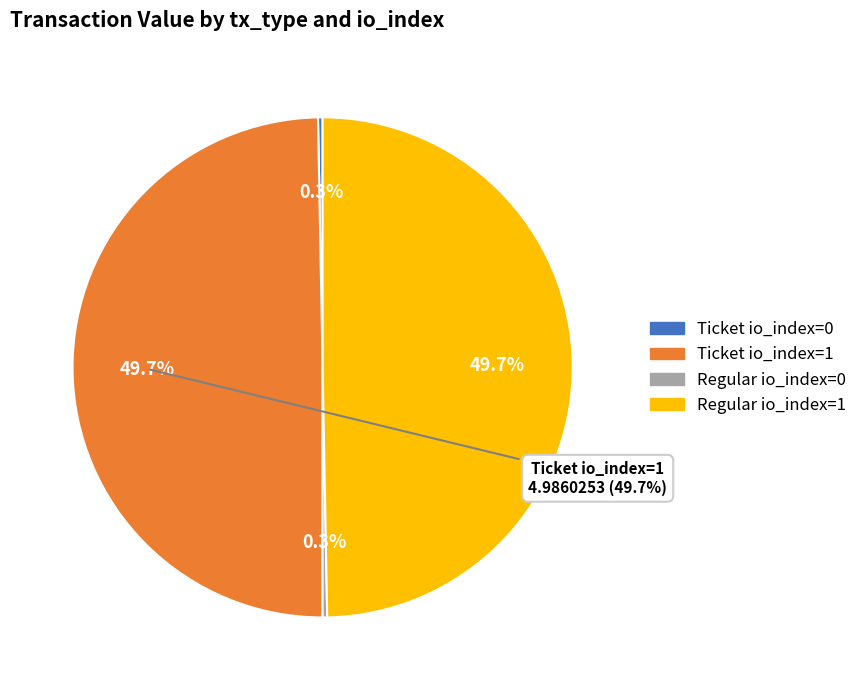

To the nearest percent, what is the difference between the largest and smallest slice percentages?

49%